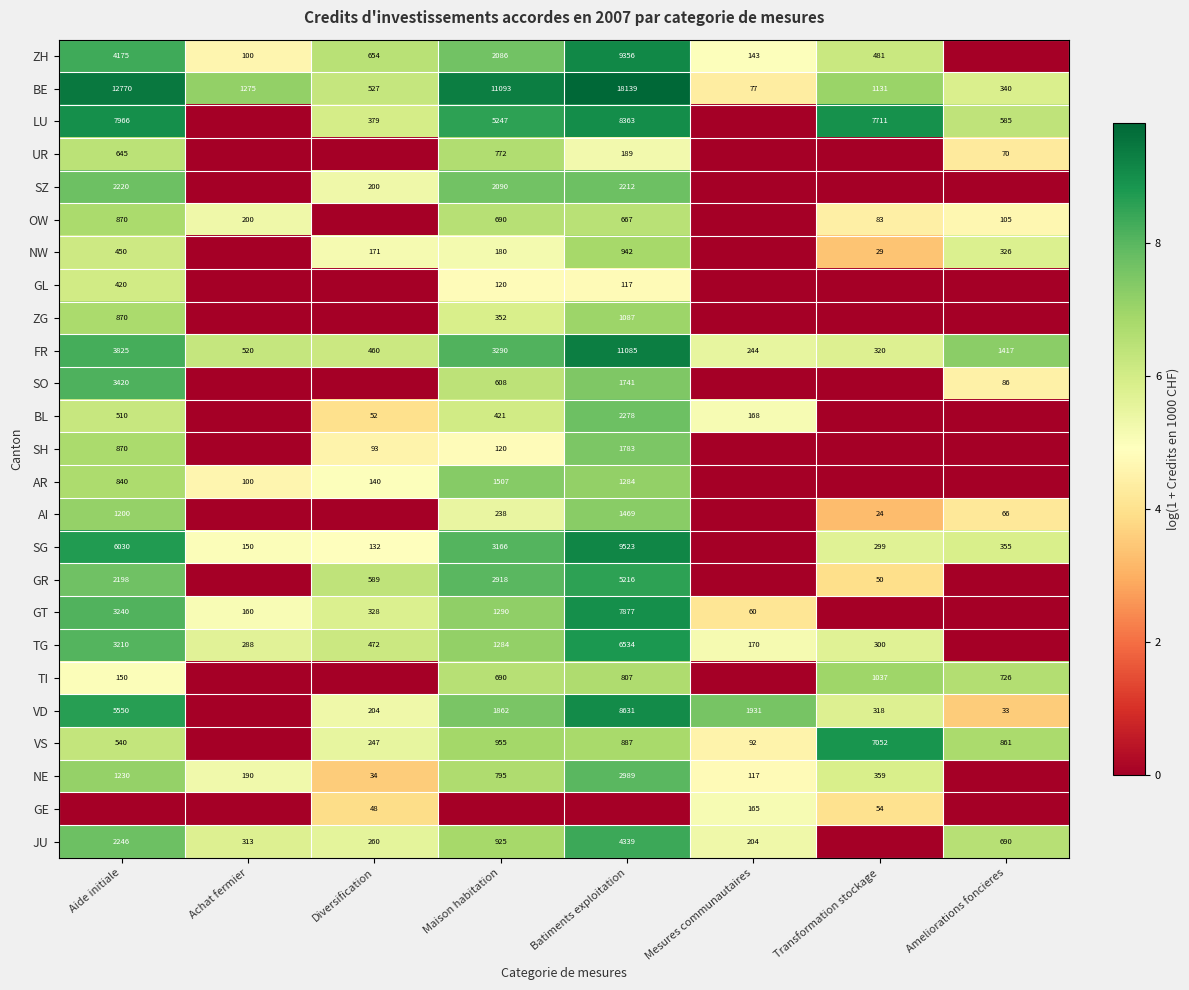

The value of NE at Mesures communautaires is 73. True or false?

False